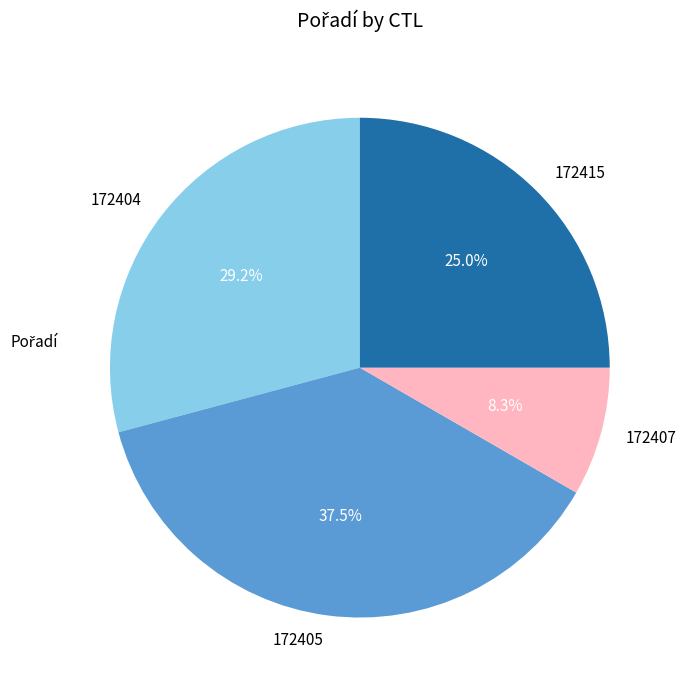

Count the number of slices in the pie.

4